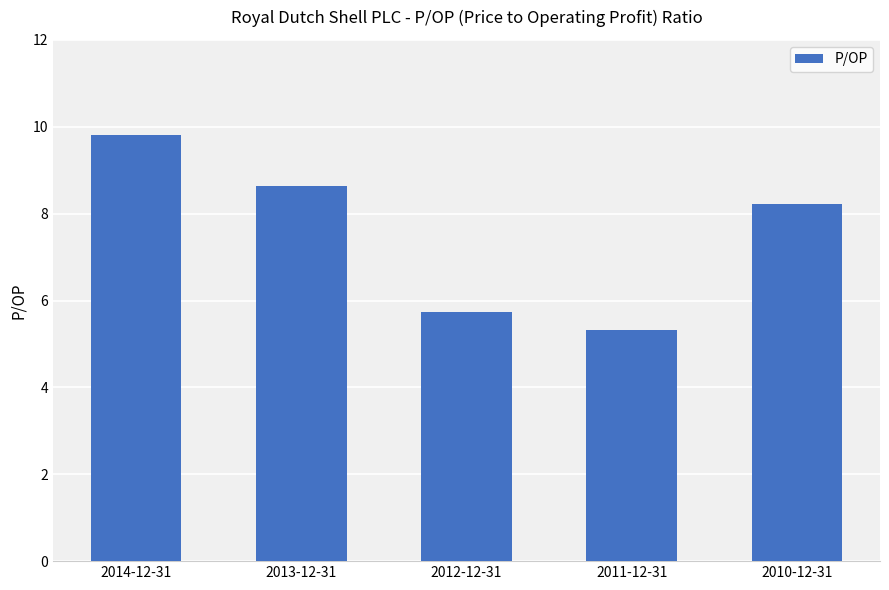

Rank the categories by value from highest to lowest.

2014-12-31, 2013-12-31, 2010-12-31, 2012-12-31, 2011-12-31